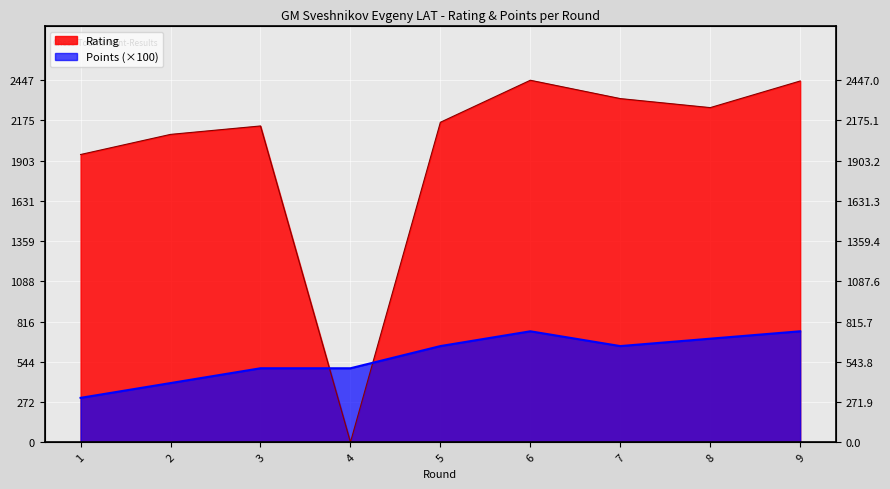

Reading left to right, transcribe all the data shown in this chart.

Rating: 1945	2081	2138	0	2163	2447	2323	2262	2442
Points: 300	400	500	500	650	750	650	700	750